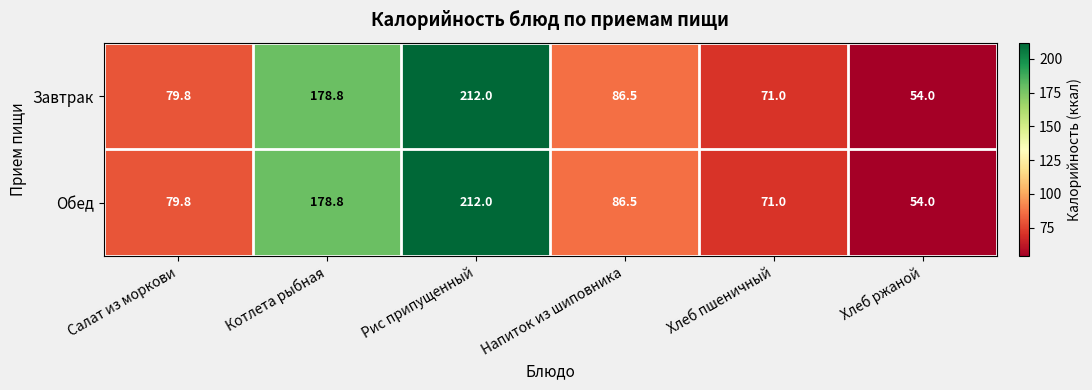

How many values in the Завтрак series exceed 86?

3